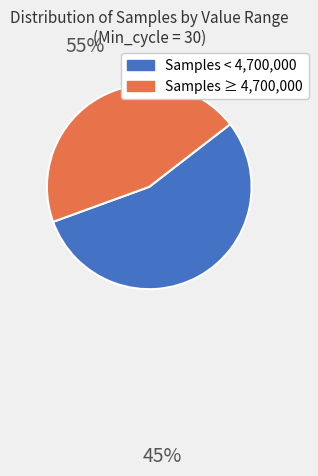

Does any single category account for the majority?

Yes